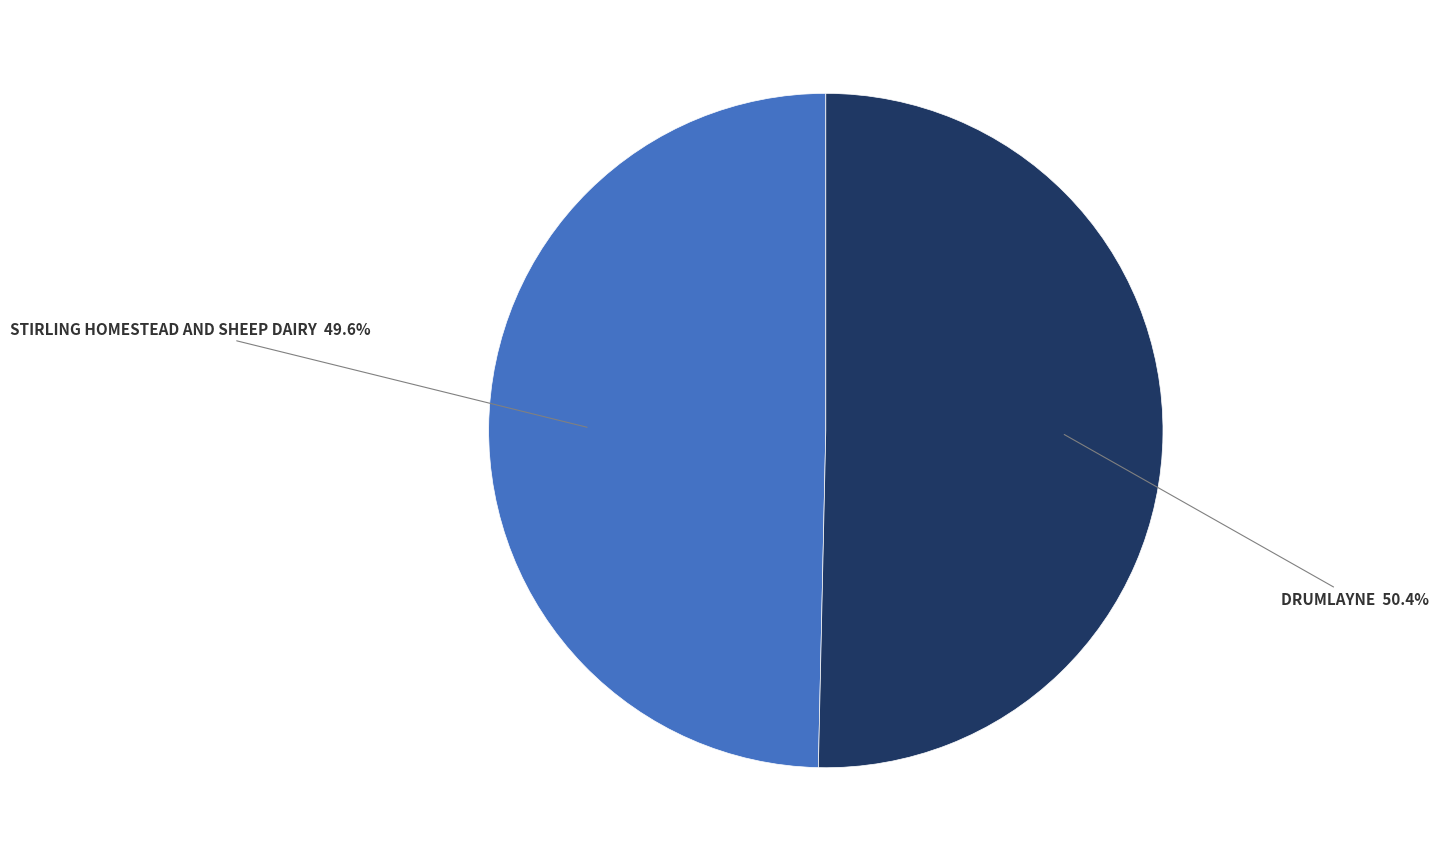

Count the number of slices in the pie.

2